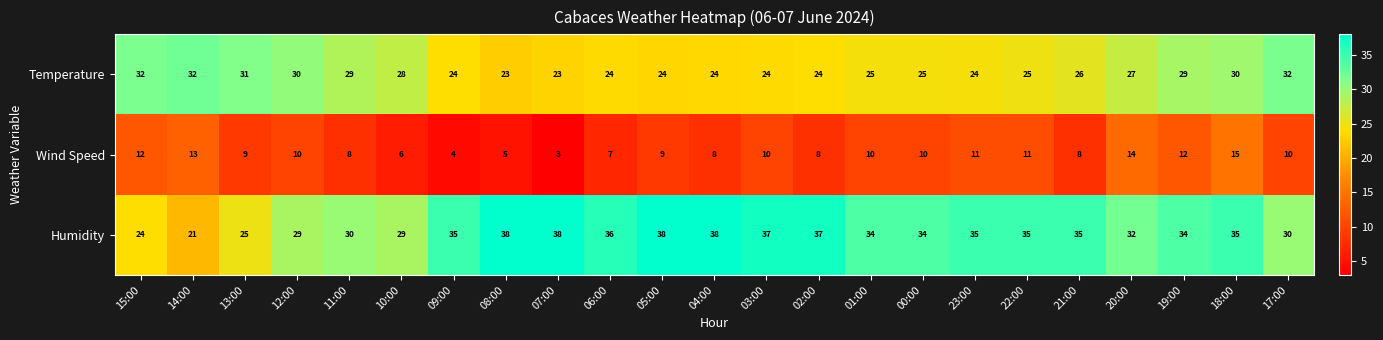

What is the total value across all series at 21:00?

69